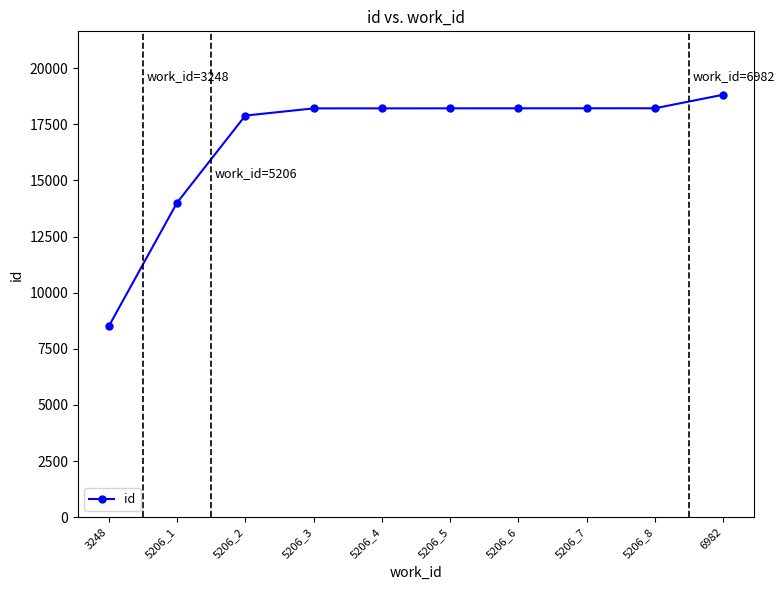

Read the value at 6982.

18813